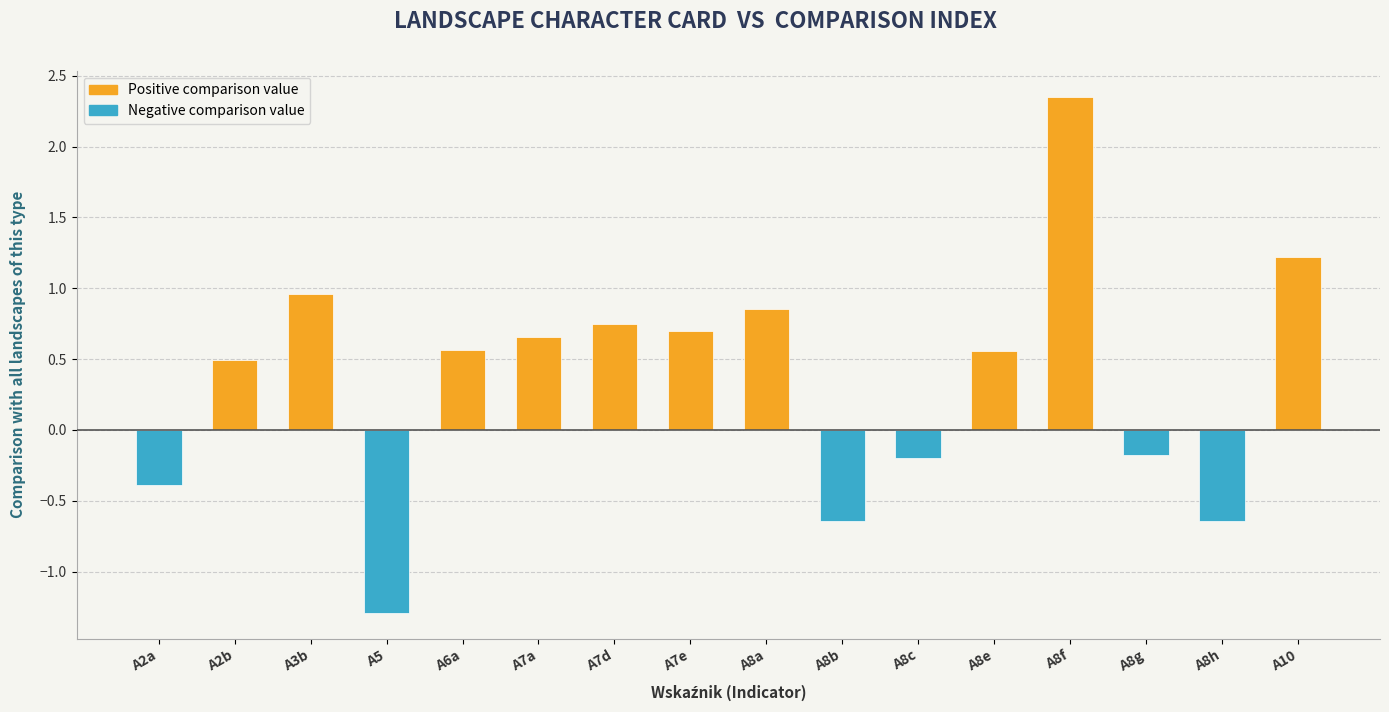

Read the Negative Values value at A8h.

-0.6